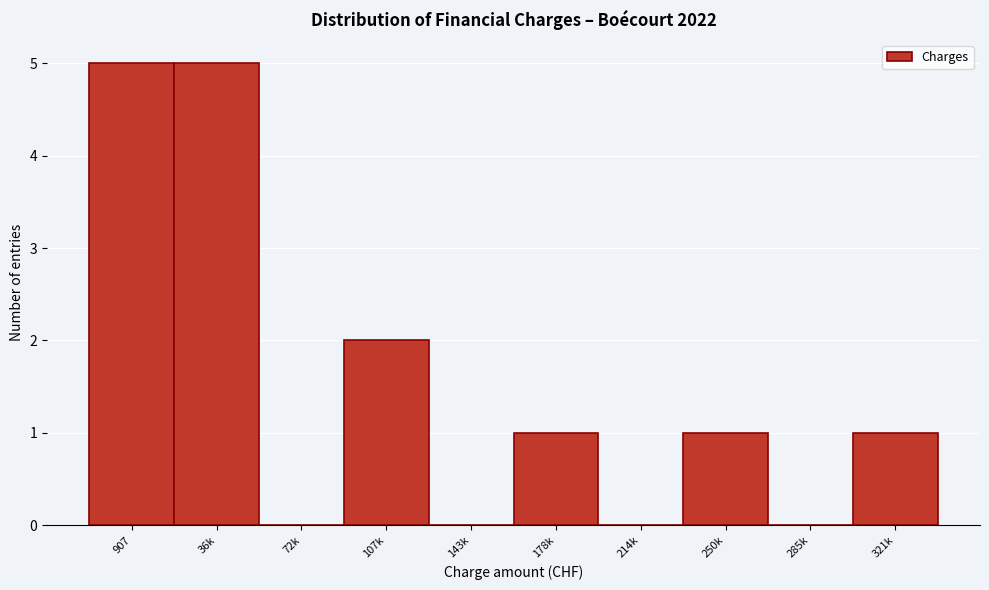

Reading left to right, list all the values displayed in this chart.

907=5	36k=5	72k=0	107k=2	143k=0	178k=1	214k=0	250k=1	285k=0	321k=1